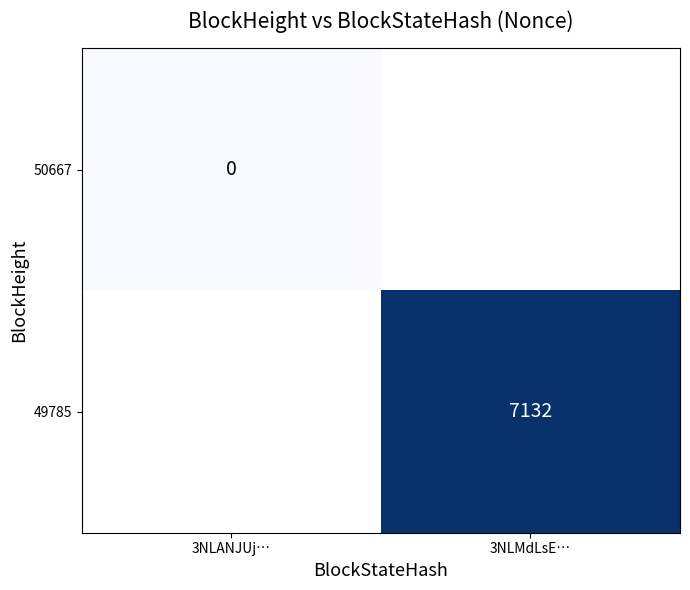

Is it true that 49785 equals 7132 at 3NLMdLsE…?

True